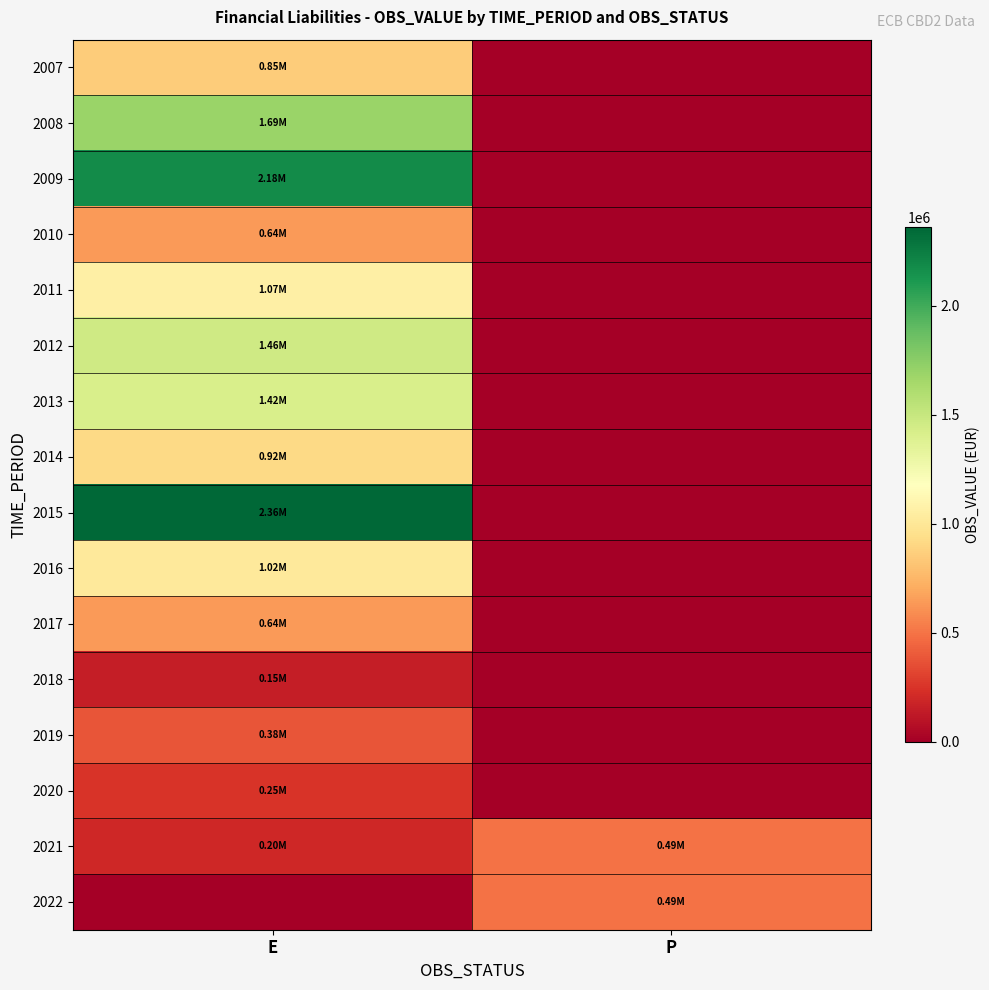

List the series in order of their peak value, lowest first.

2018, 2020, 2019, 2021, 2022, 2017, 2010, 2007, 2014, 2016, 2011, 2013, 2012, 2008, 2009, 2015